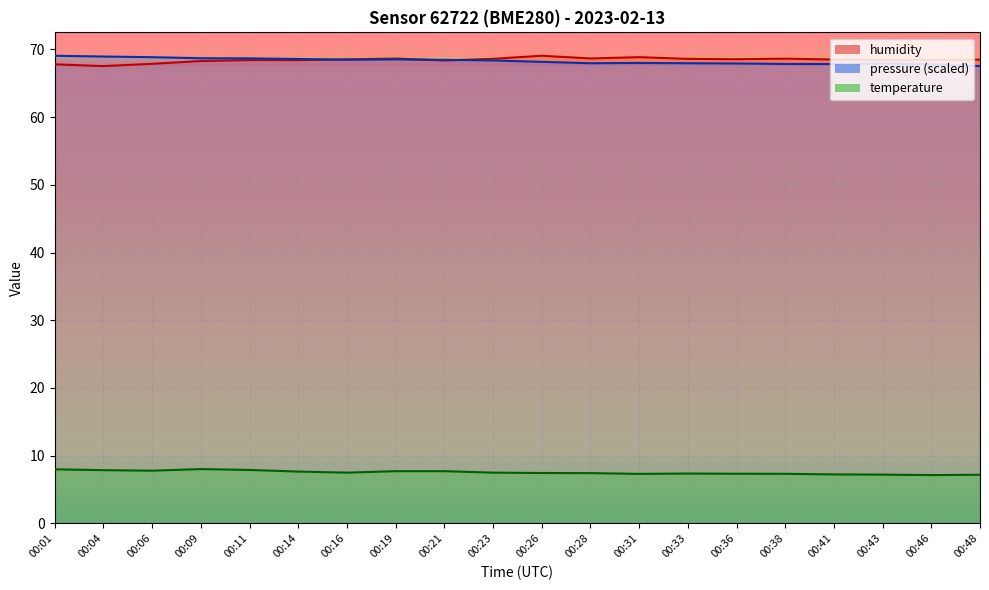

What value does the pressure_line series have at 00:16?

68.5